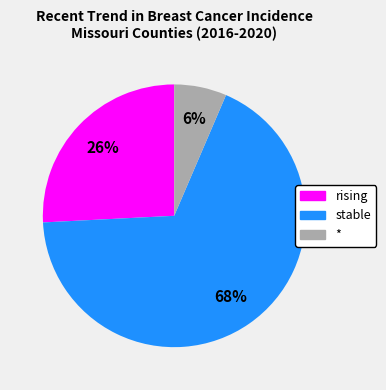

Count the number of slices in the pie.

3